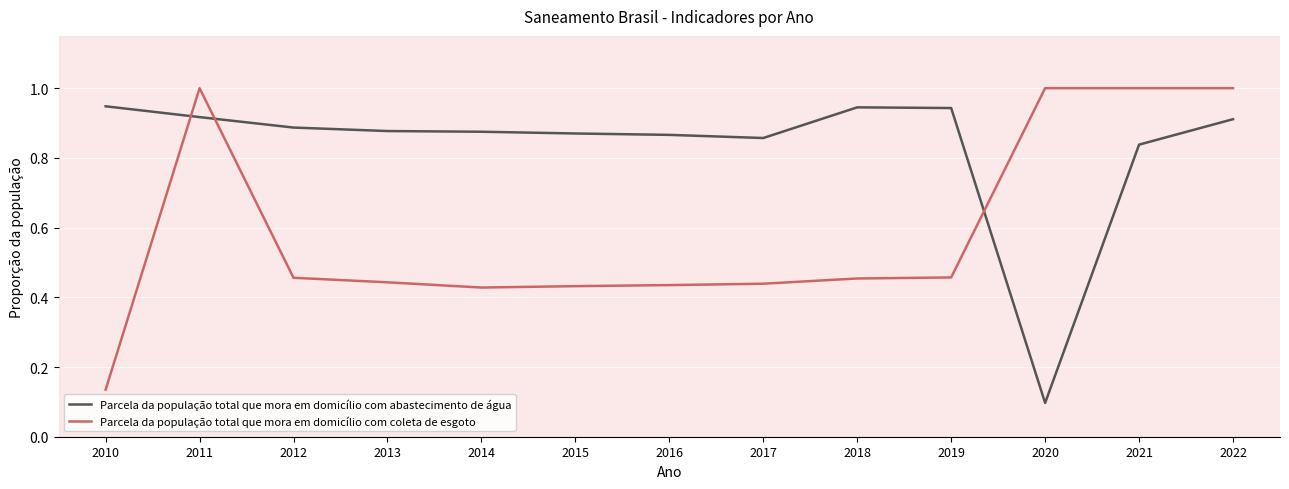

What is the total value across all series at 2017?

1.3